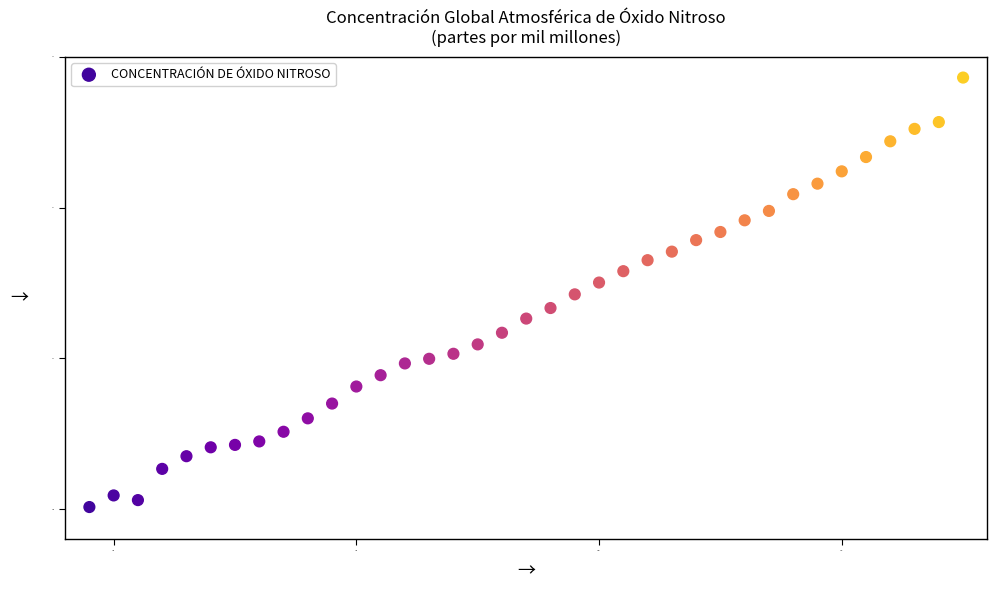

What is the range of X values (max minus min)?

36.0